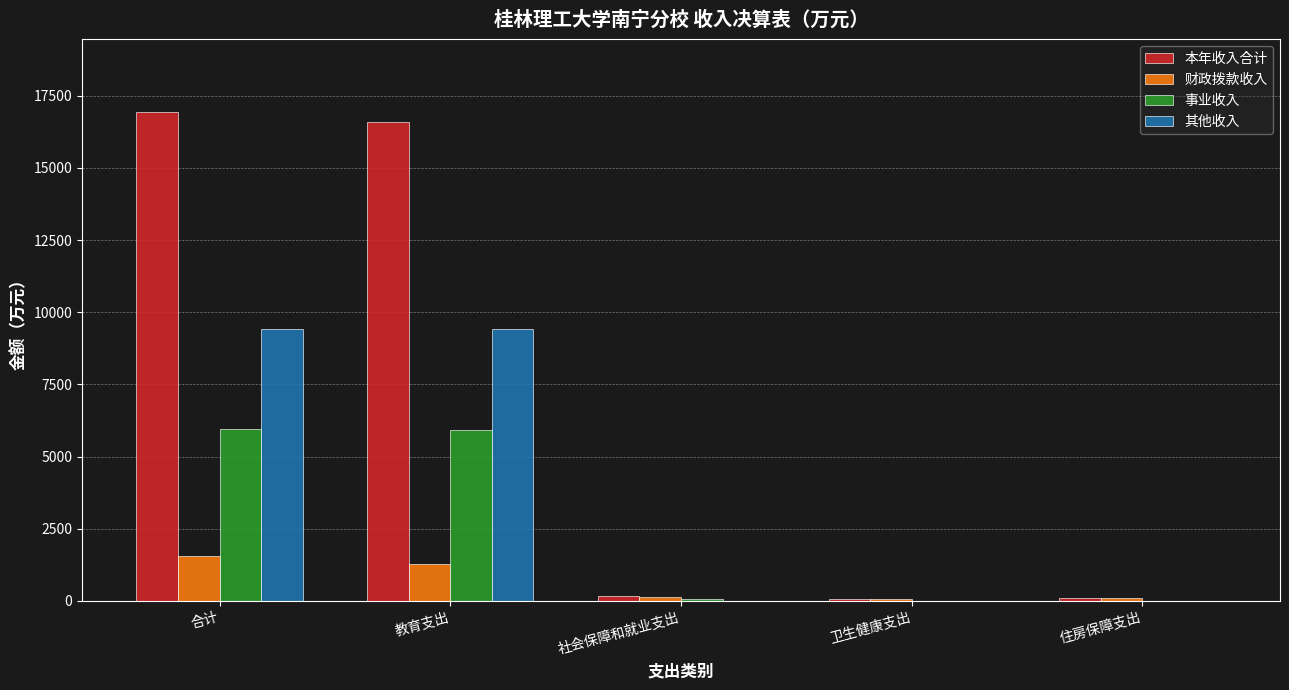

What are all the series names shown in the legend?

本年收入合计, 财政拨款收入, 事业收入, 其他收入